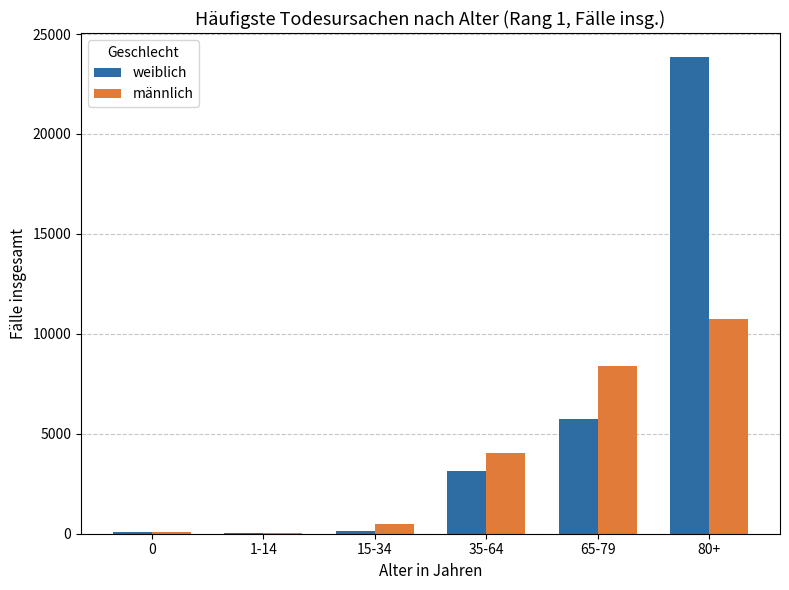

The value of männlich at 80+ is 10732.3. True or false?

True